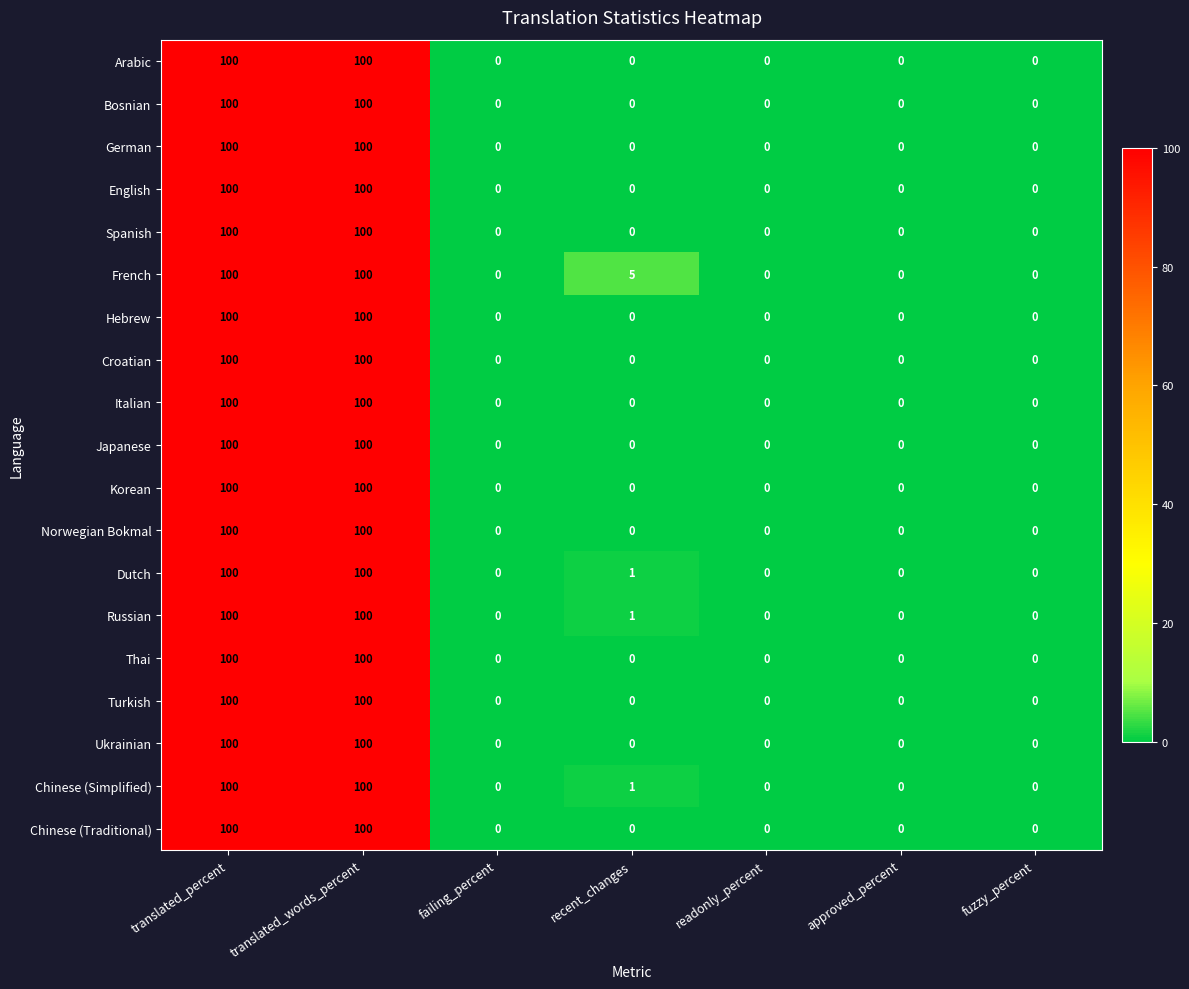

Is it true that Russian equals 0 at readonly_percent?

True